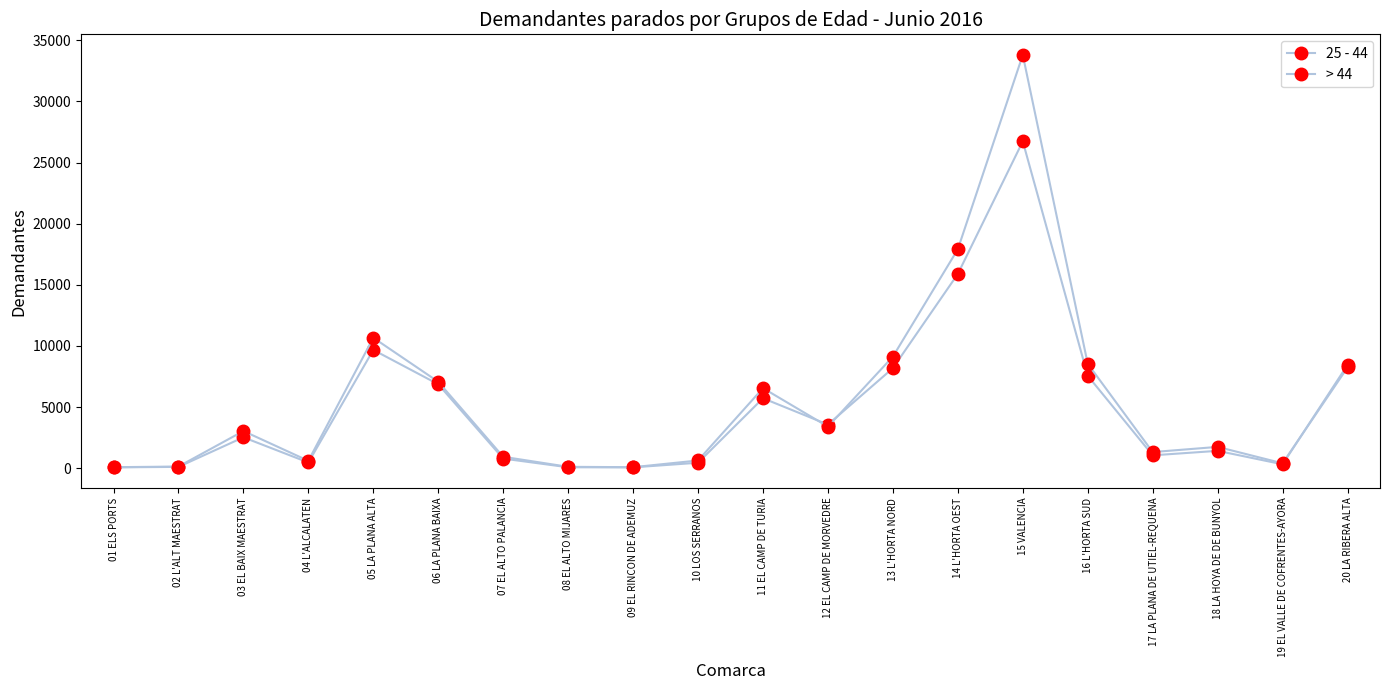

What is the sum of all > 44 values?

114345